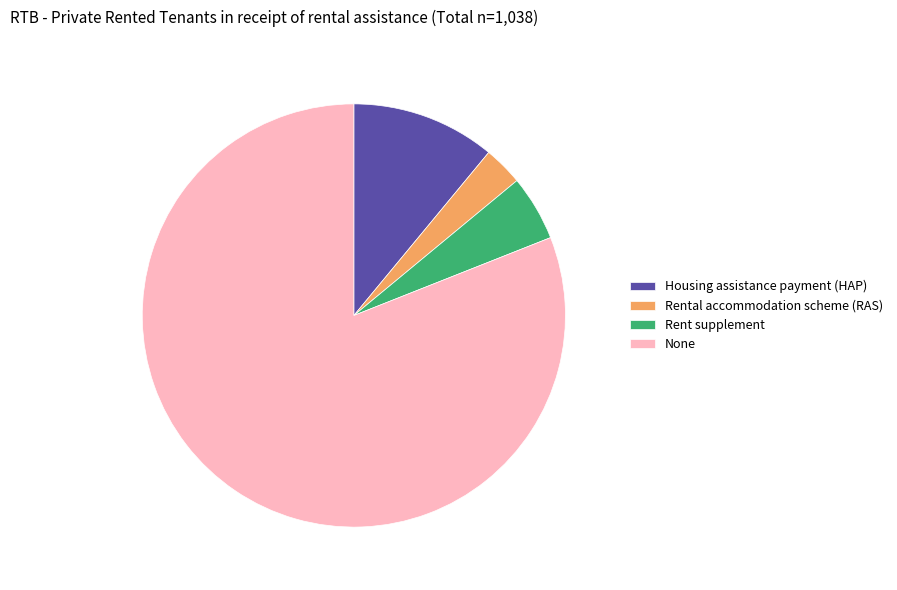

What is the smallest slice in the pie chart?

Rental accommodation scheme (RAS)